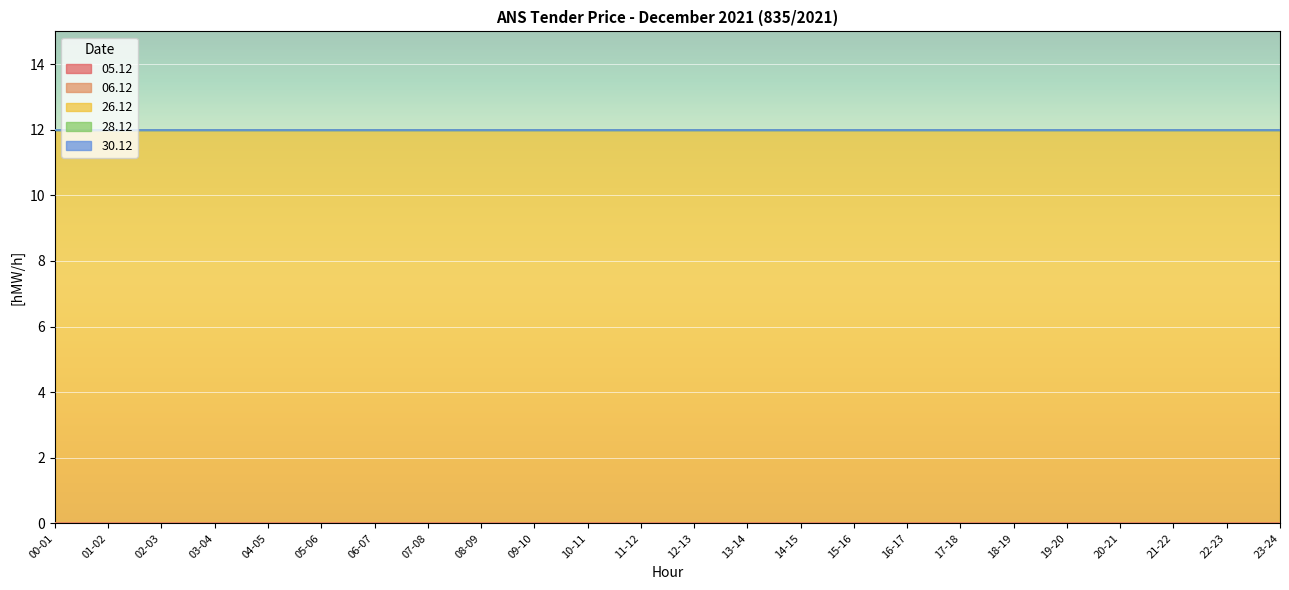

What position from the right is 15-16?

9